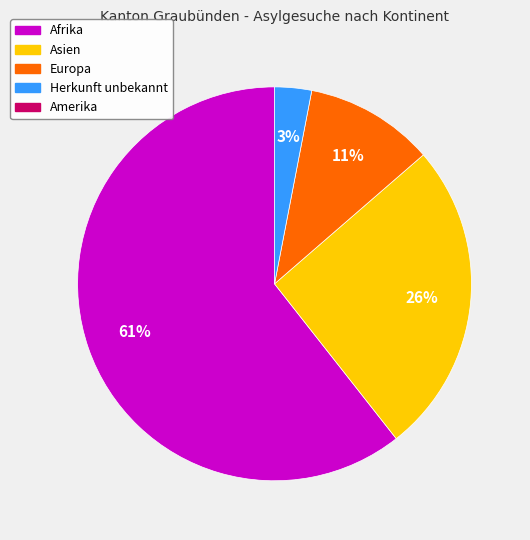

To the nearest percent, what is the average slice percentage?

25%